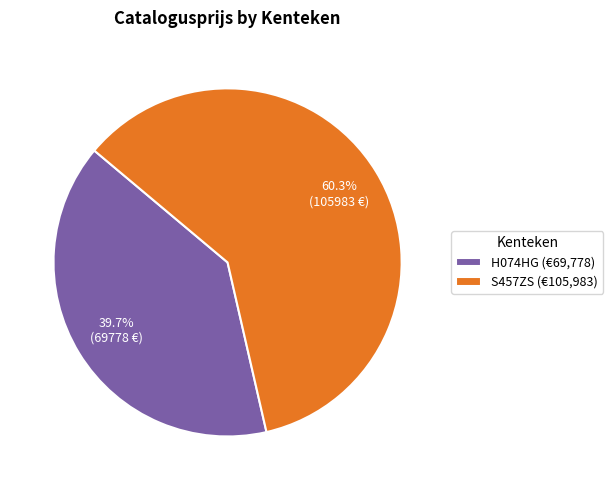

Rank the categories by value from highest to lowest.

S457ZS, H074HG